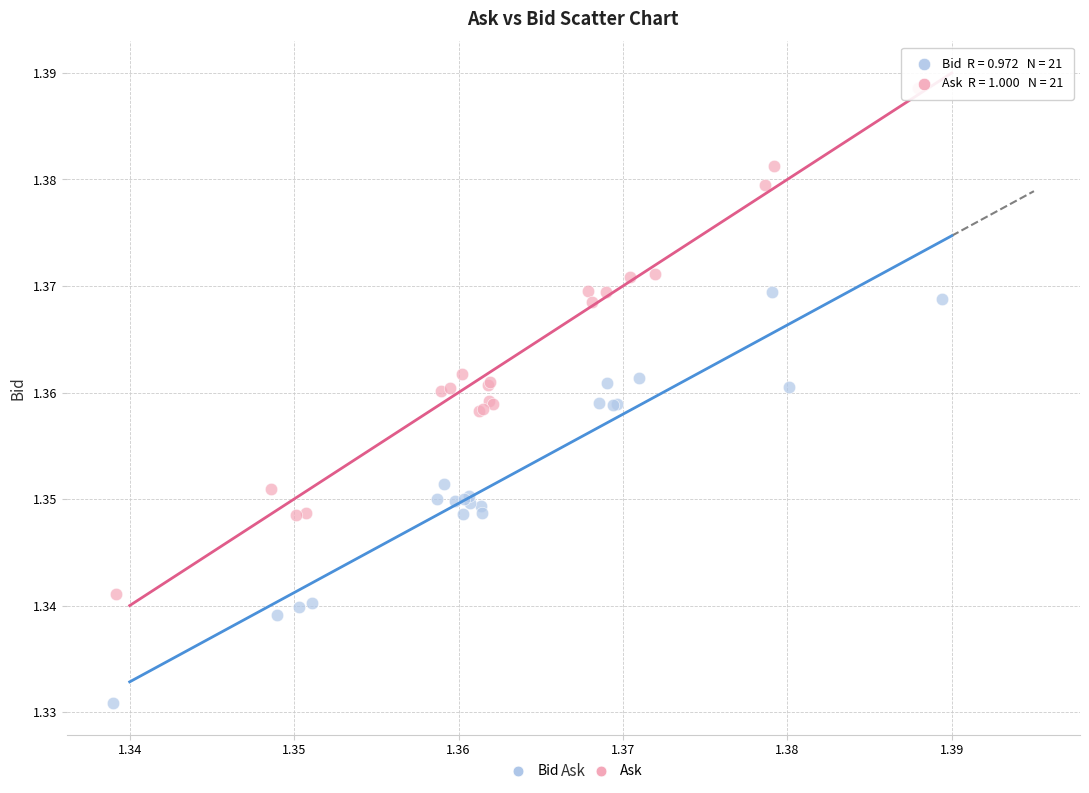

What are all the series names shown in the legend?

Bid, Ask